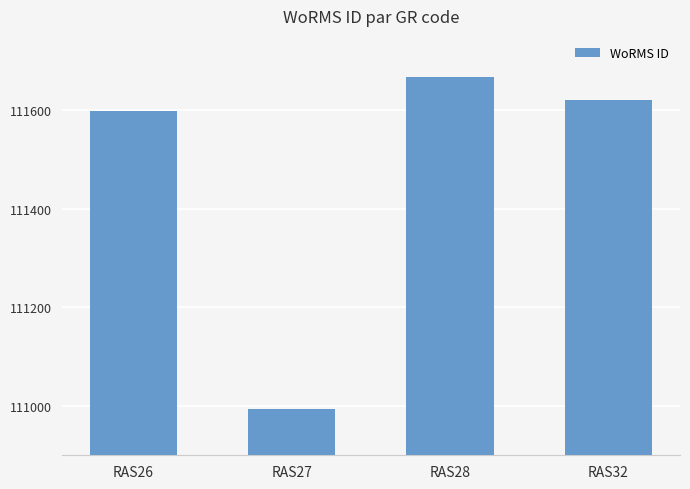

The value at RAS28 is 179883. True or false?

False